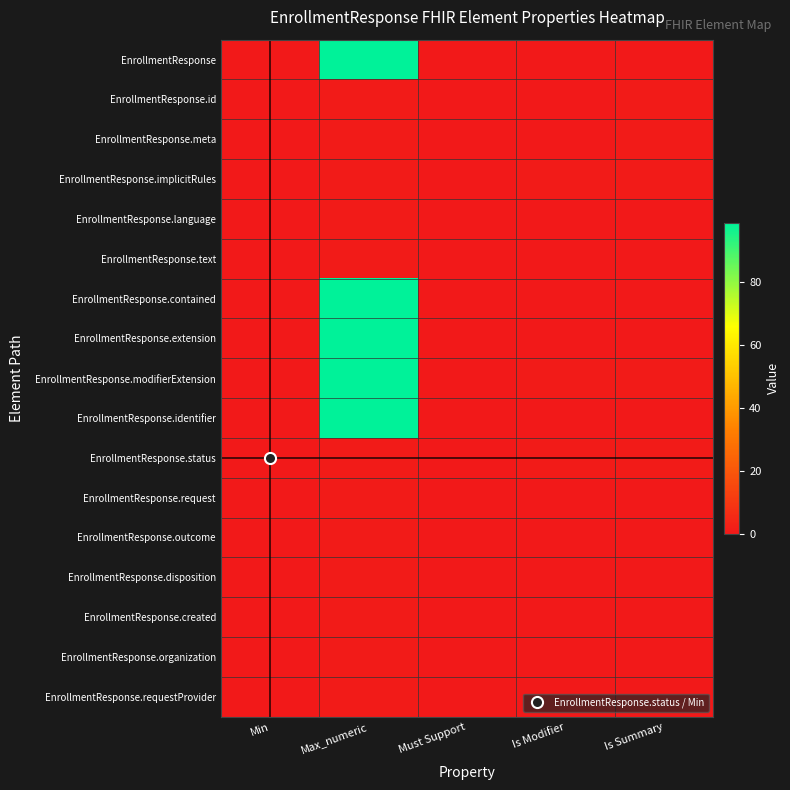

Reading left to right, what are all the values shown in this chart?

EnrollmentResponse: Min=0	Max_numeric=99	Must Support=0	Is Modifier=0	Is Summary=0
EnrollmentResponse.id: Min=0	Max_numeric=1	Must Support=0	Is Modifier=0	Is Summary=1
EnrollmentResponse.meta: Min=0	Max_numeric=1	Must Support=0	Is Modifier=0	Is Summary=1
EnrollmentResponse.implicitRules: Min=0	Max_numeric=1	Must Support=0	Is Modifier=1	Is Summary=1
EnrollmentResponse.language: Min=0	Max_numeric=1	Must Support=0	Is Modifier=0	Is Summary=0
EnrollmentResponse.text: Min=0	Max_numeric=1	Must Support=0	Is Modifier=0	Is Summary=0
EnrollmentResponse.contained: Min=0	Max_numeric=99	Must Support=0	Is Modifier=0	Is Summary=0
EnrollmentResponse.extension: Min=0	Max_numeric=99	Must Support=0	Is Modifier=0	Is Summary=0
EnrollmentResponse.modifierExtension: Min=0	Max_numeric=99	Must Support=0	Is Modifier=1	Is Summary=1
EnrollmentResponse.identifier: Min=0	Max_numeric=99	Must Support=0	Is Modifier=0	Is Summary=0
EnrollmentResponse.status: Min=0	Max_numeric=1	Must Support=0	Is Modifier=1	Is Summary=1
EnrollmentResponse.request: Min=0	Max_numeric=1	Must Support=0	Is Modifier=0	Is Summary=0
EnrollmentResponse.outcome: Min=0	Max_numeric=1	Must Support=0	Is Modifier=0	Is Summary=0
EnrollmentResponse.disposition: Min=0	Max_numeric=1	Must Support=0	Is Modifier=0	Is Summary=0
EnrollmentResponse.created: Min=0	Max_numeric=1	Must Support=0	Is Modifier=0	Is Summary=0
EnrollmentResponse.organization: Min=0	Max_numeric=1	Must Support=0	Is Modifier=0	Is Summary=0
EnrollmentResponse.requestProvider: Min=0	Max_numeric=1	Must Support=0	Is Modifier=0	Is Summary=0